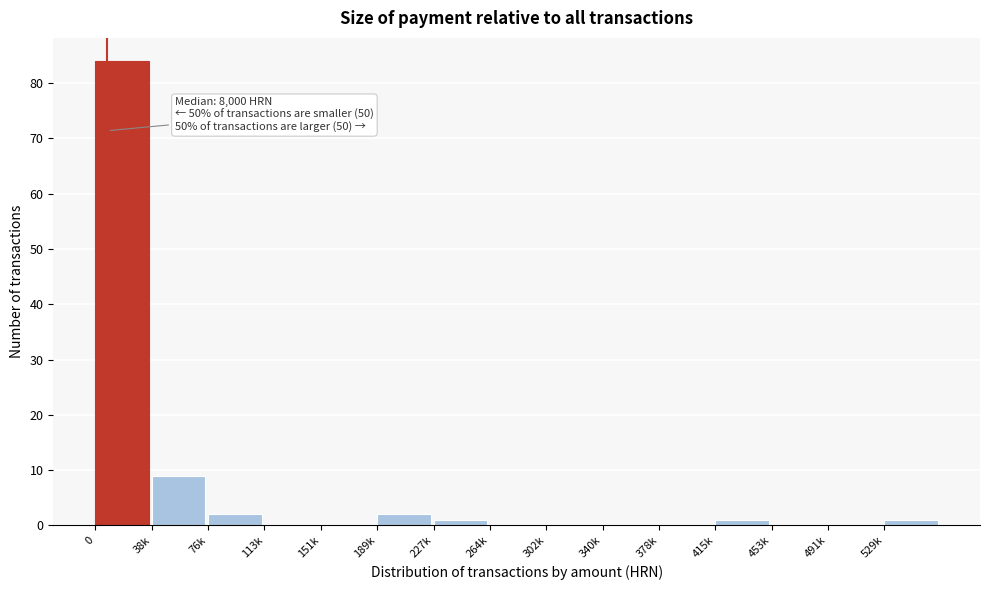

Reading right to left, extract all data points from this chart.

529k=1	491k=0	453k=0	415k=1	378k=0	340k=0	302k=0	264k=0	227k=1	189k=2	151k=0	113k=0	76k=2	38k=9	0=84